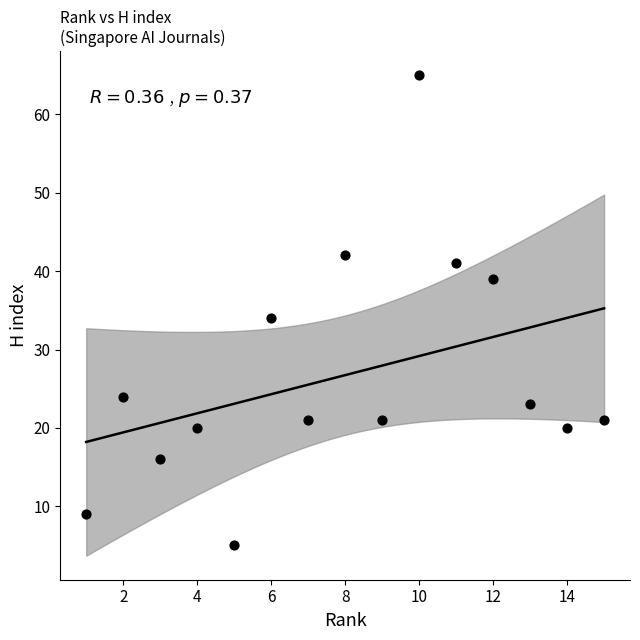

What Y value in the scatter plot is closest to 35?

34